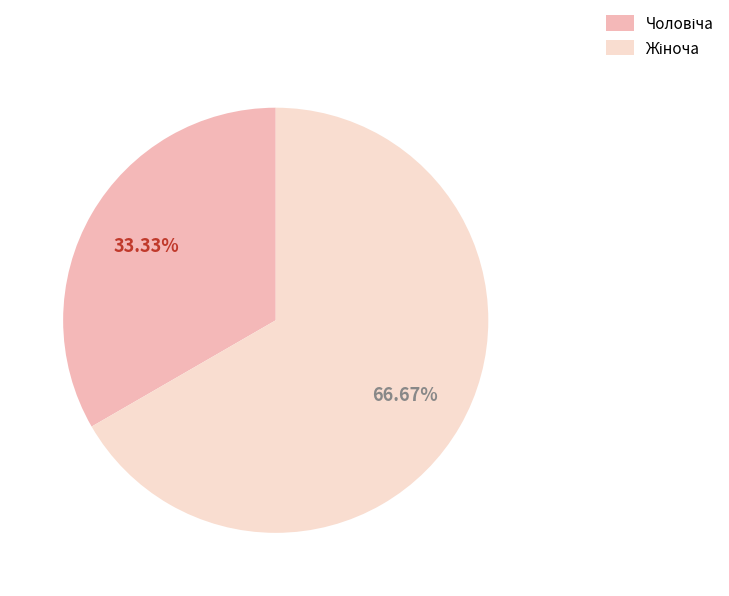

Is there any slice that represents more than half of the pie?

Yes